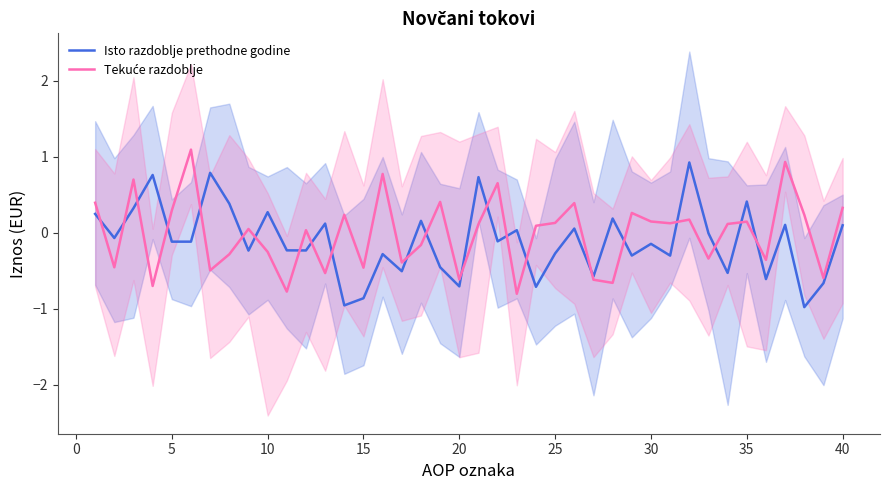

In Isto razdoblje prethodne godine, how many points are lower than both neighbors (excluding endpoints)?

15